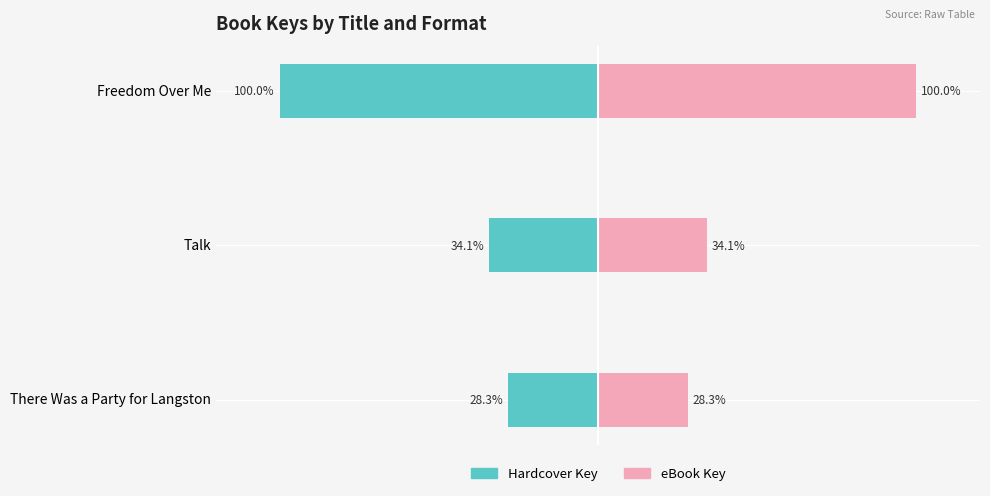

Is the value of eBook Key at Talk greater than the value of Hardcover Key at Freedom Over Me?

Yes